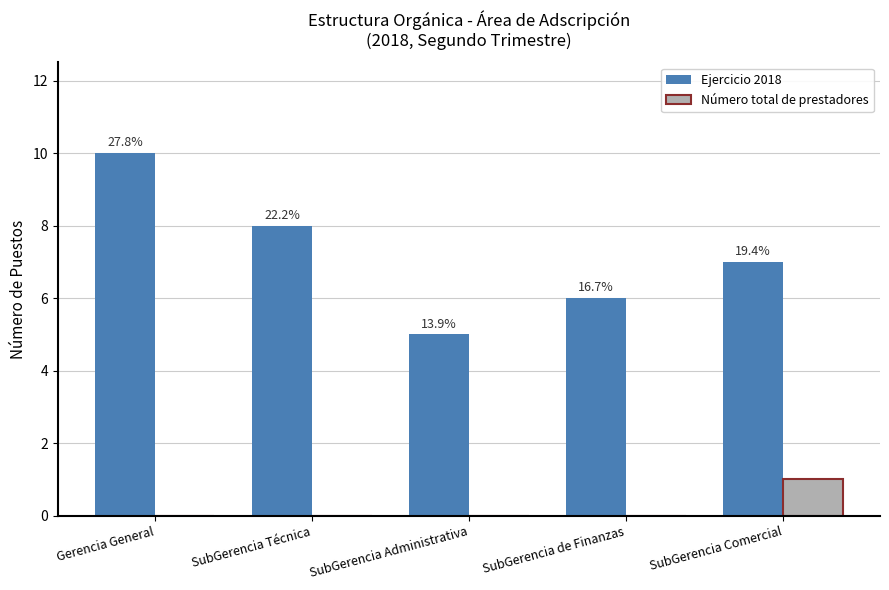

List the series in order of their peak value, highest first.

Ejercicio 2018, Número total de prestadores